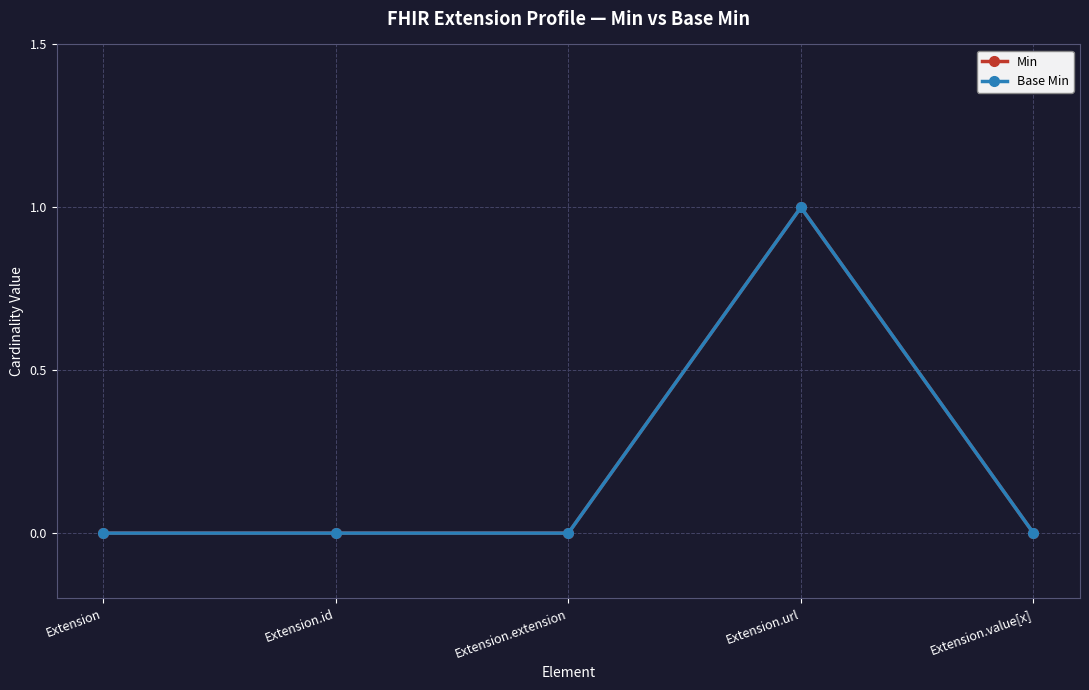

Is this an area chart (filled region under the line)?

No